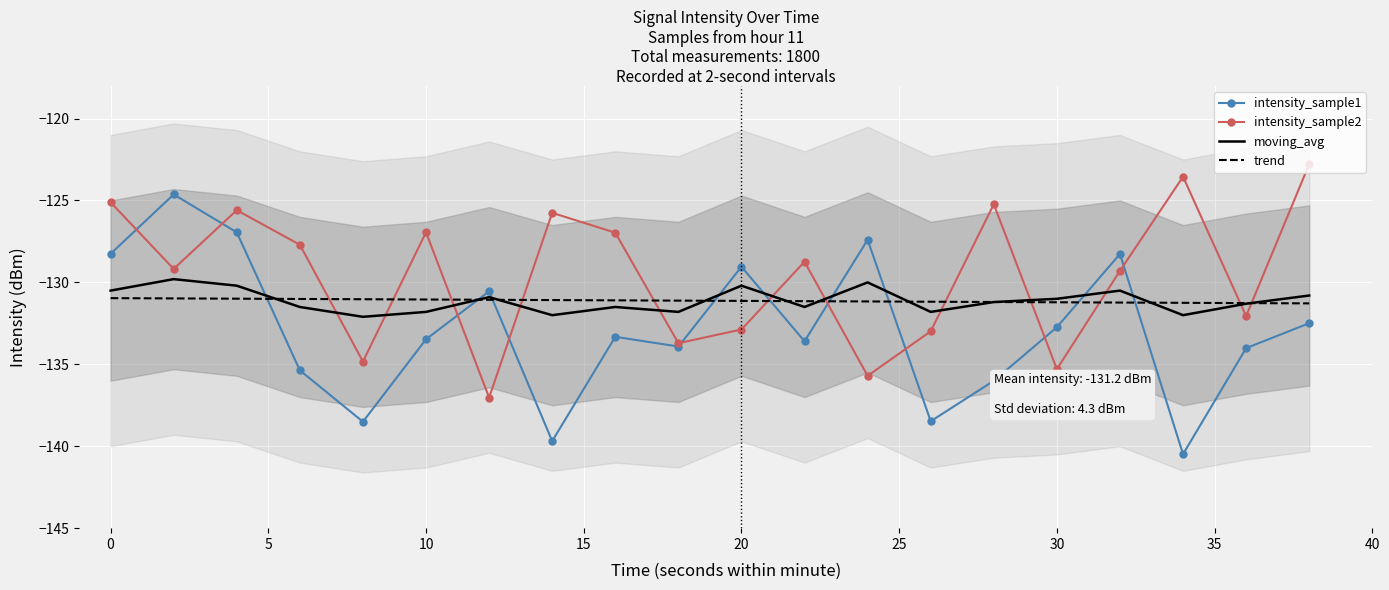

At how many categories does at least one series exceed -135?

20